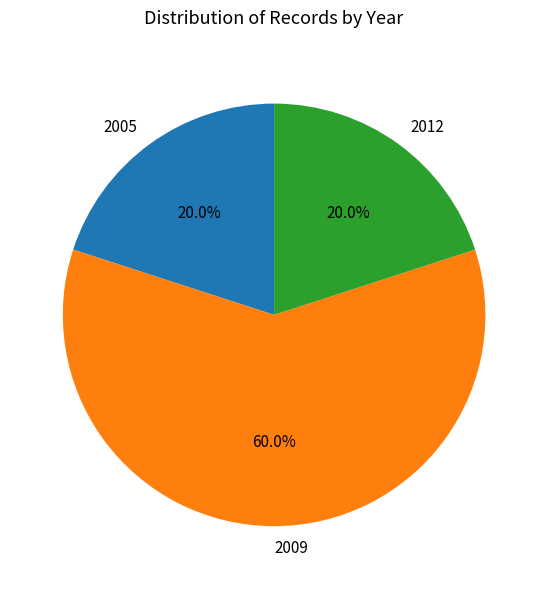

Combined, what portion of the pie is 2005 and 2009?

80.0%